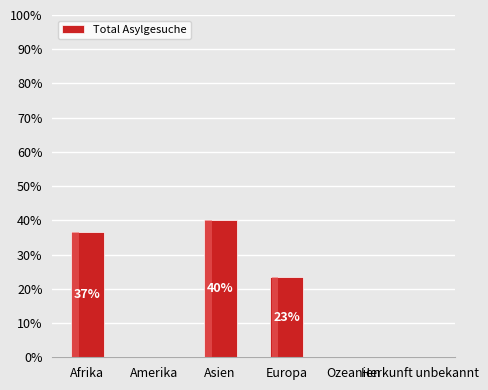

What is the change in value from Europa to Ozeanien?

-23.3